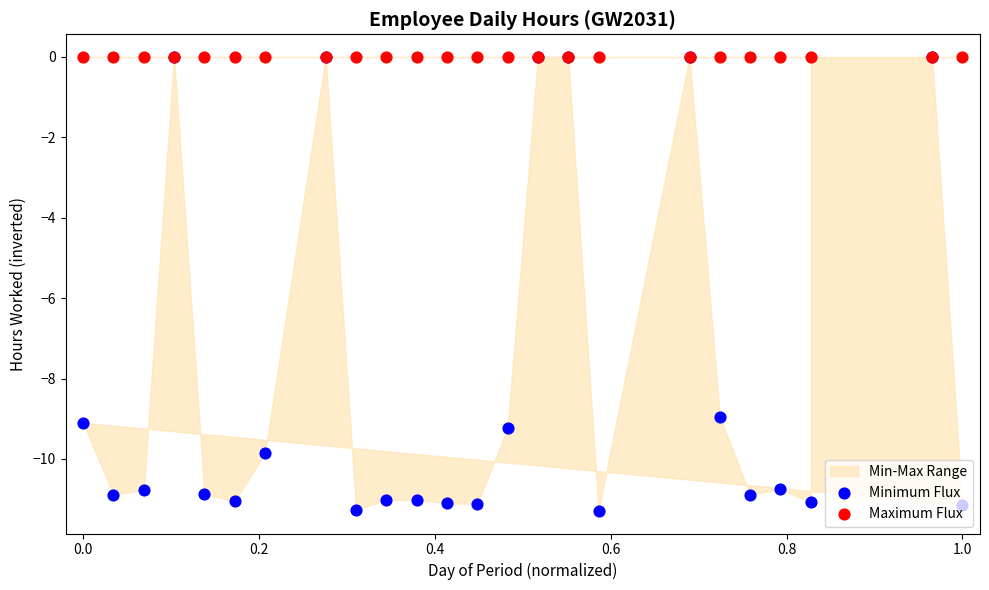

Which series has the largest total across all categories?

Maximum Flux